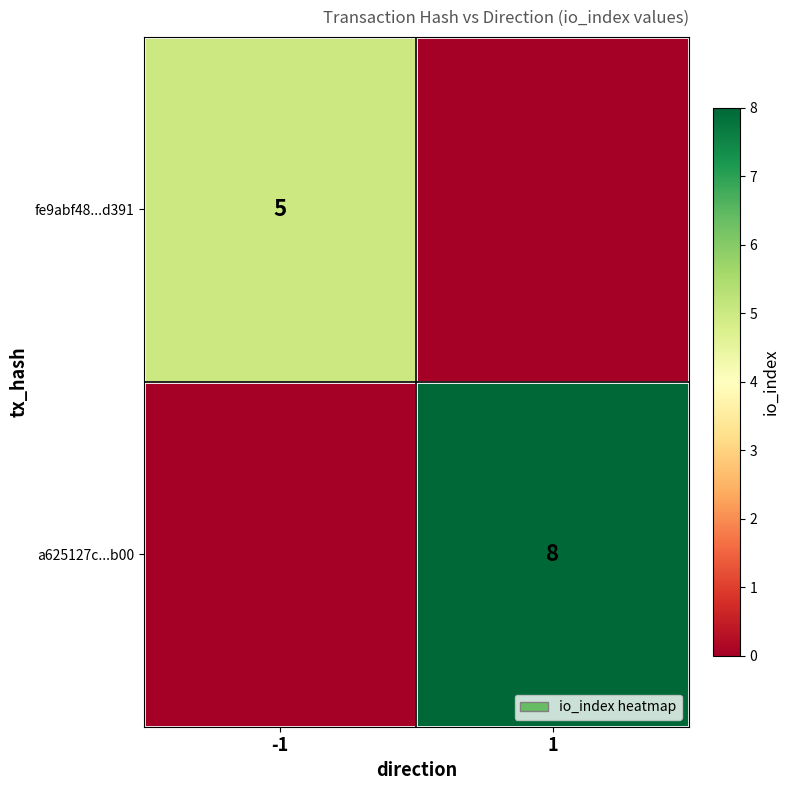

The a625127c...b00 series shows 14 at 1. True or false?

False